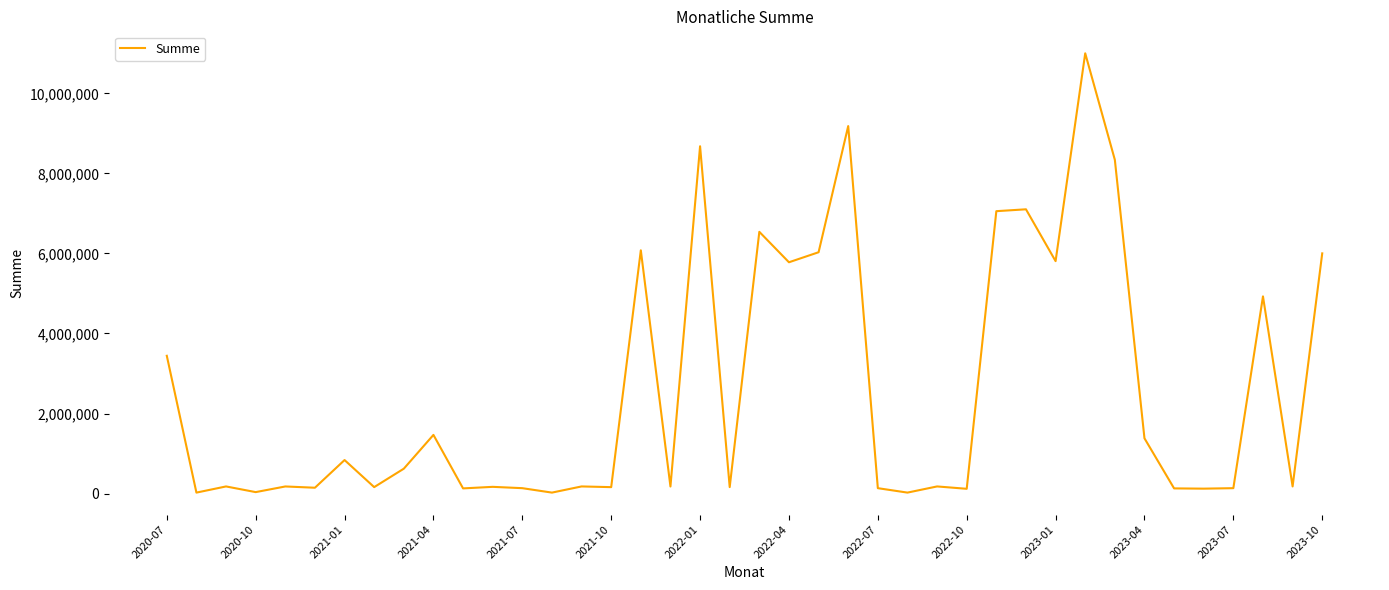

What is the maximum value shown in the chart?

11000220.1